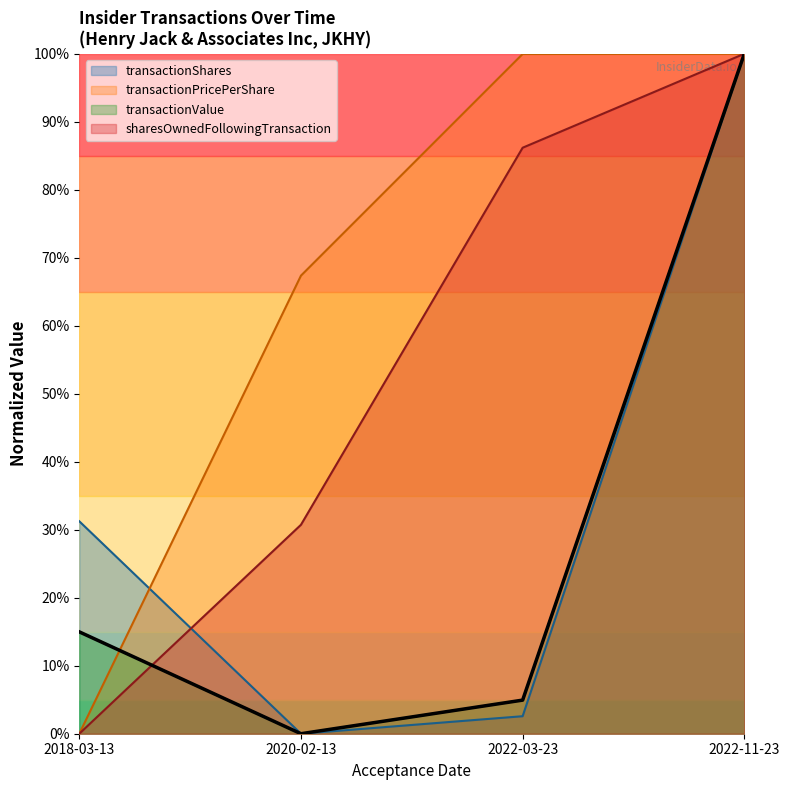

Where does the sharesOwnedFollowingTransaction series first go above 86?

2022-03-23